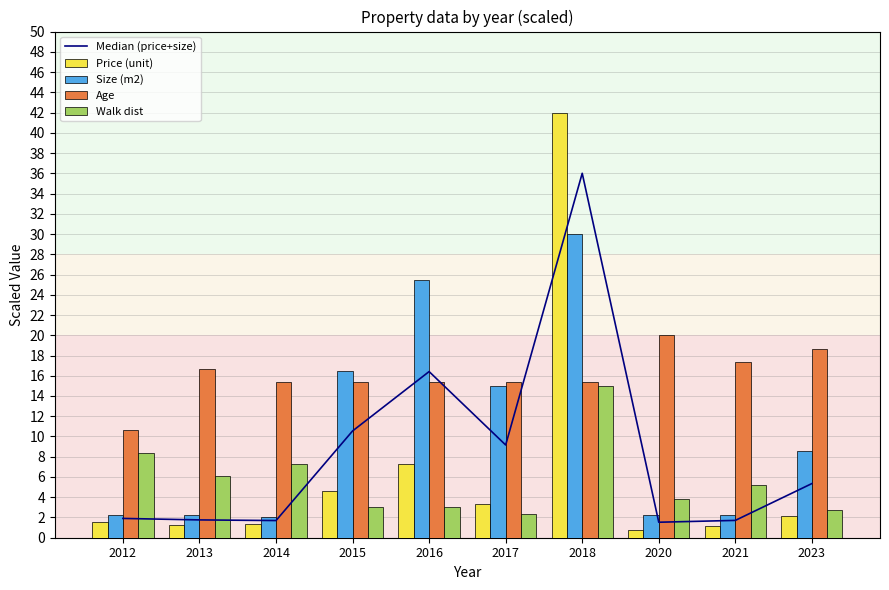

Which series has the widest spread of values?

Price (unit)